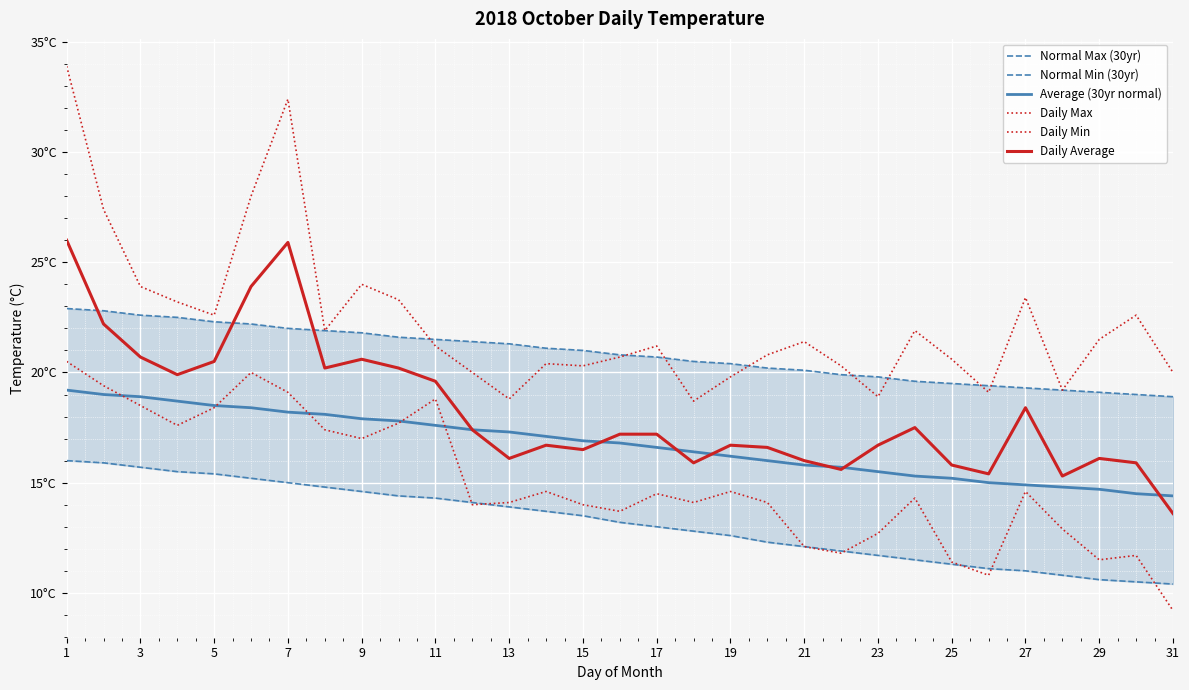

What is the value of the Daily Min point at the 16th from the left?

13.7